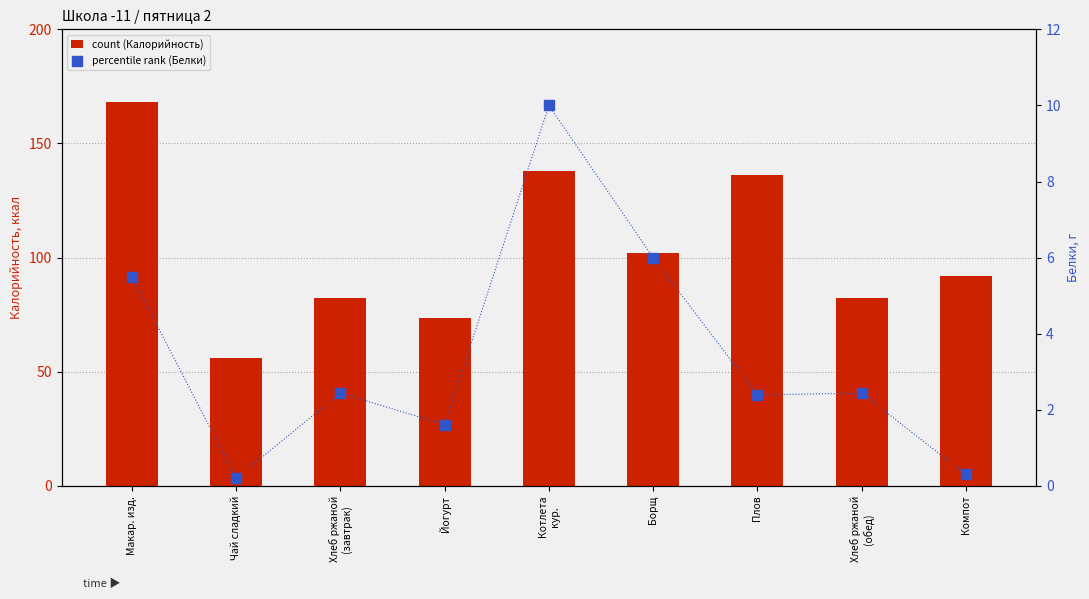

Which series contains the highest Y value?

Калорийность